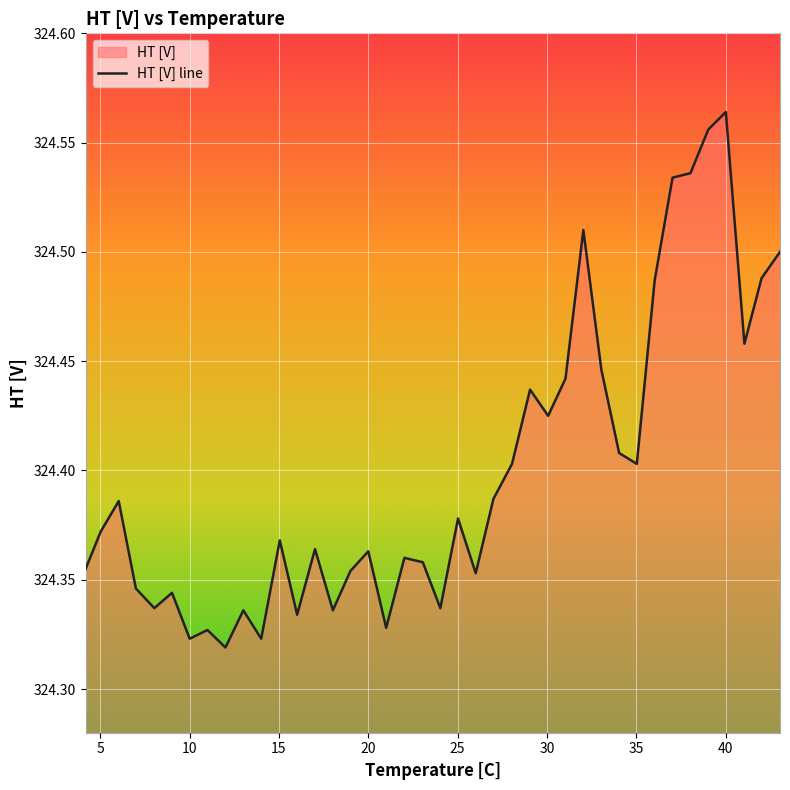

Reading left to right, list all the values displayed in this chart.

324.4	324.4	324.4	324.3	324.3	324.3	324.3	324.3	324.3	324.3	324.3	324.4	324.3	324.4	324.3	324.4	324.4	324.3	324.4	324.4	324.3	324.4	324.4	324.4	324.4	324.4	324.4	324.4	324.5	324.4	324.4	324.4	324.5	324.5	324.5	324.6	324.6	324.5	324.5	324.5